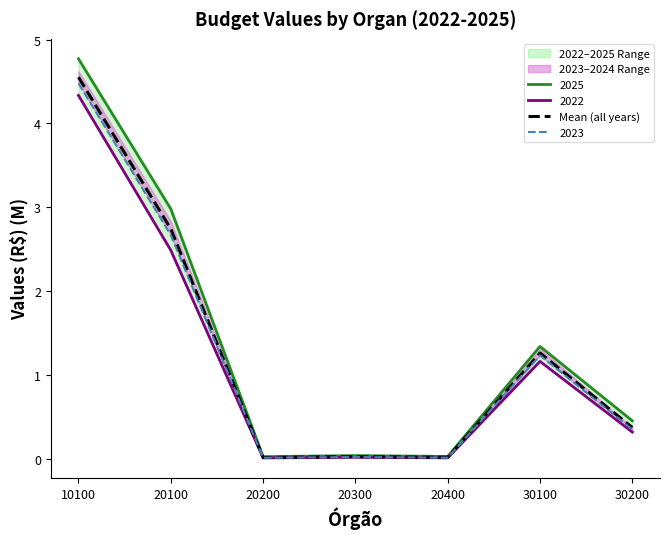

Reading left to right, what are all the values shown in this chart?

4.6	2.7	0.0	0.0	0.0	1.3	0.4